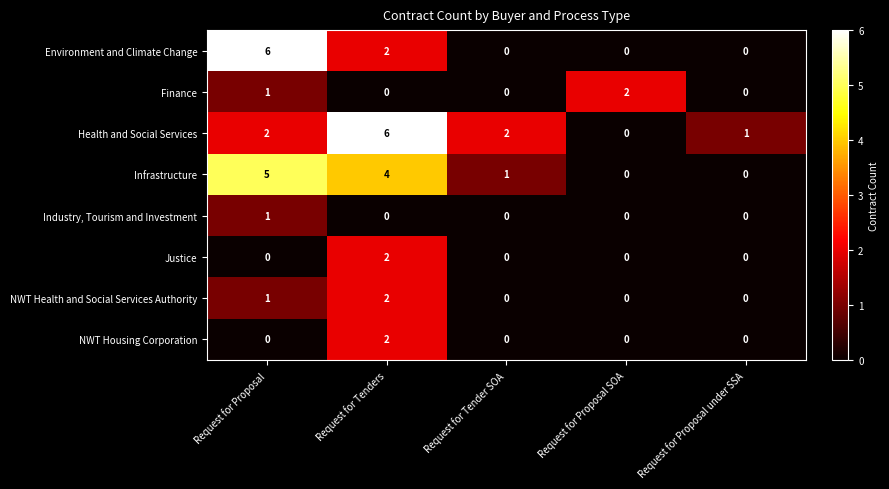

Which series changed the most between Request for Proposal and Request for Tender SOA?

row_0